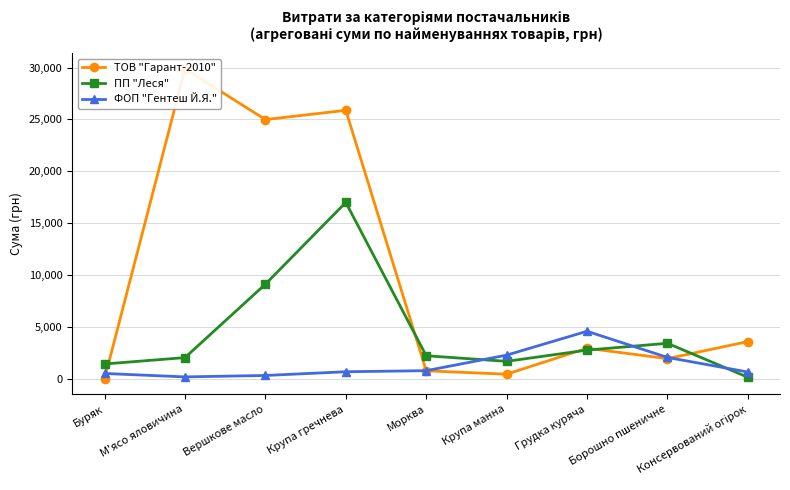

True or false: ТОВ "Гарант-2010" has a value of 3600.0 at Консервований огірок.

True